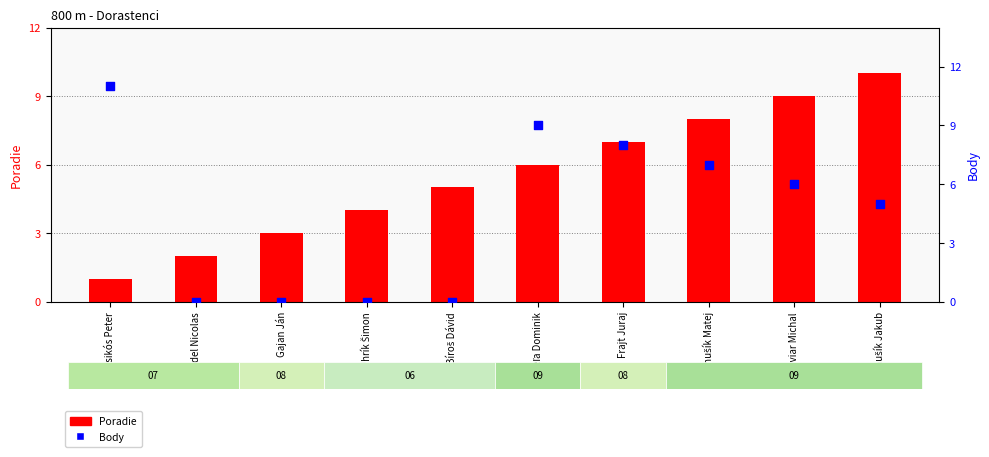

Which series has the largest Y range (max minus min)?

Body